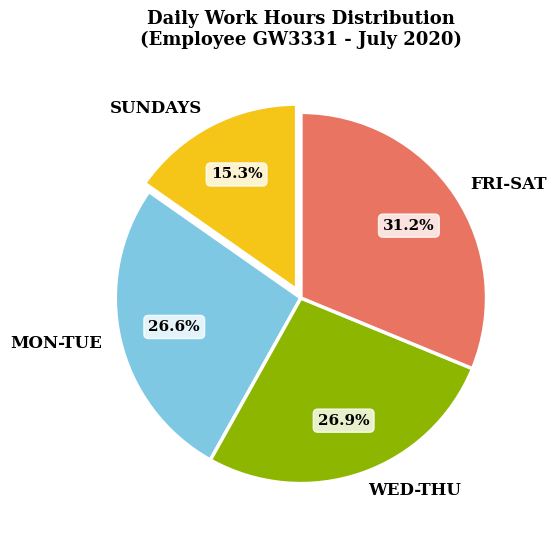

Does SUNDAYS account for over 50% of the chart?

No